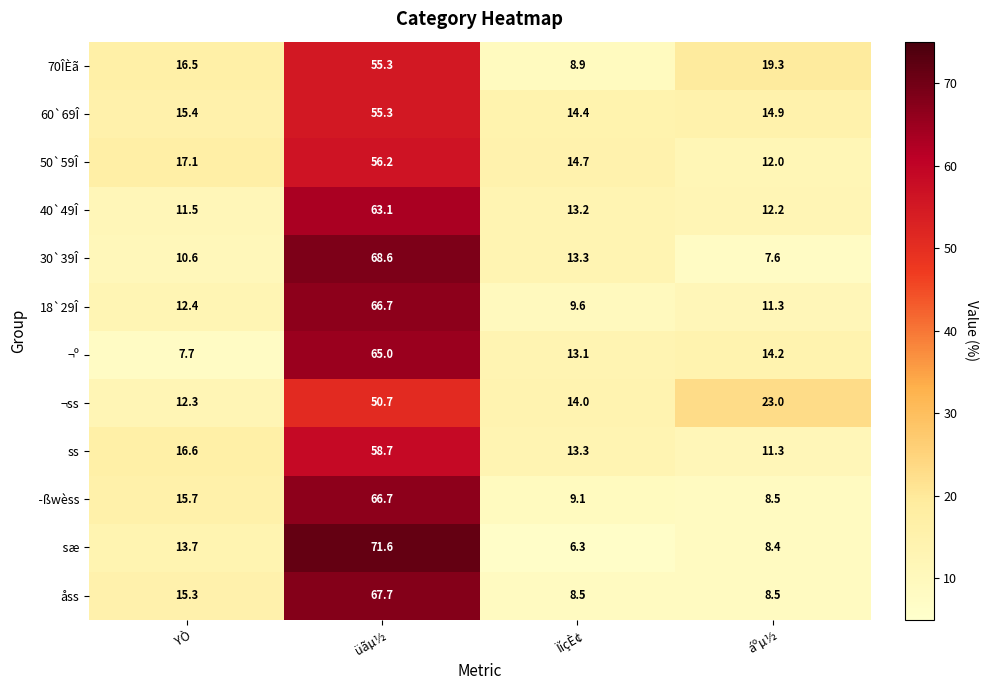

Rank the categories by 30`39Î value from lowest to highest.

áºµ½, YÒ, ÏíçÈ¢, üãµ½